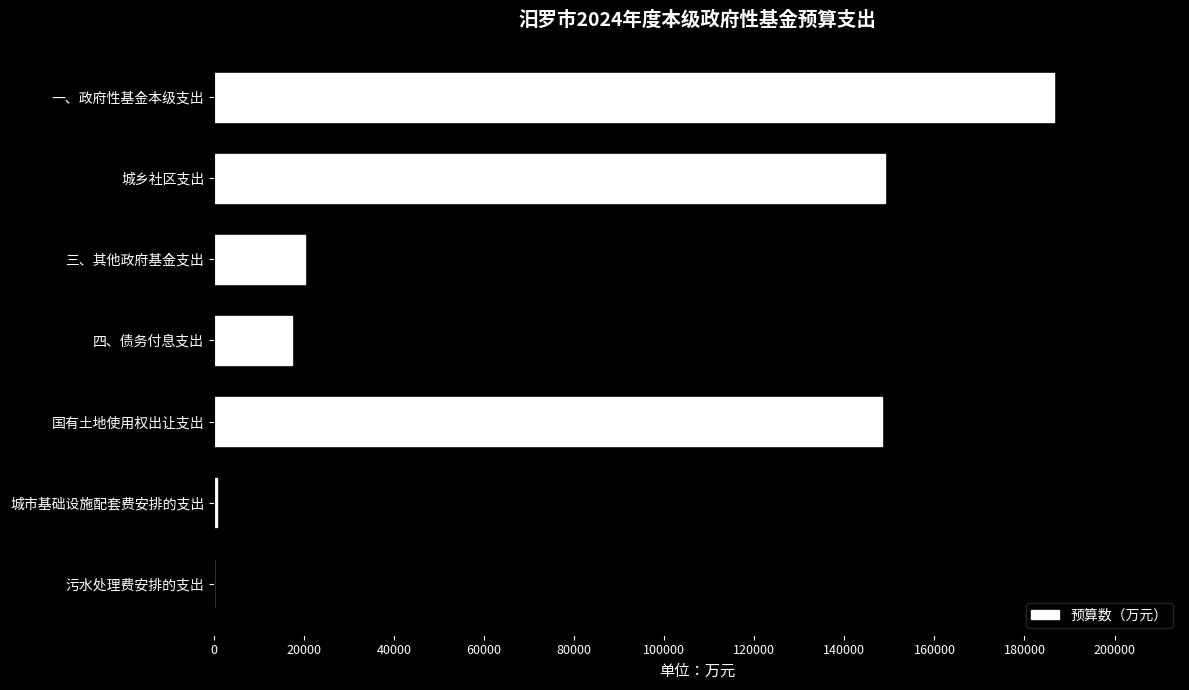

The chart shows a value of 100937 at 城乡社区支出. True or false?

False